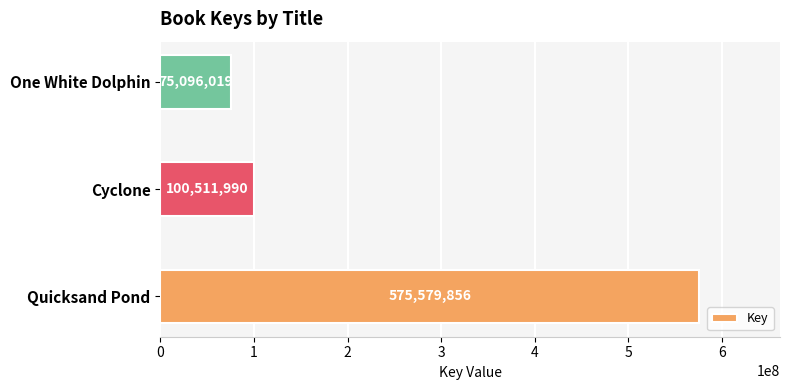

Which has a higher value, Cyclone or One White Dolphin?

Cyclone